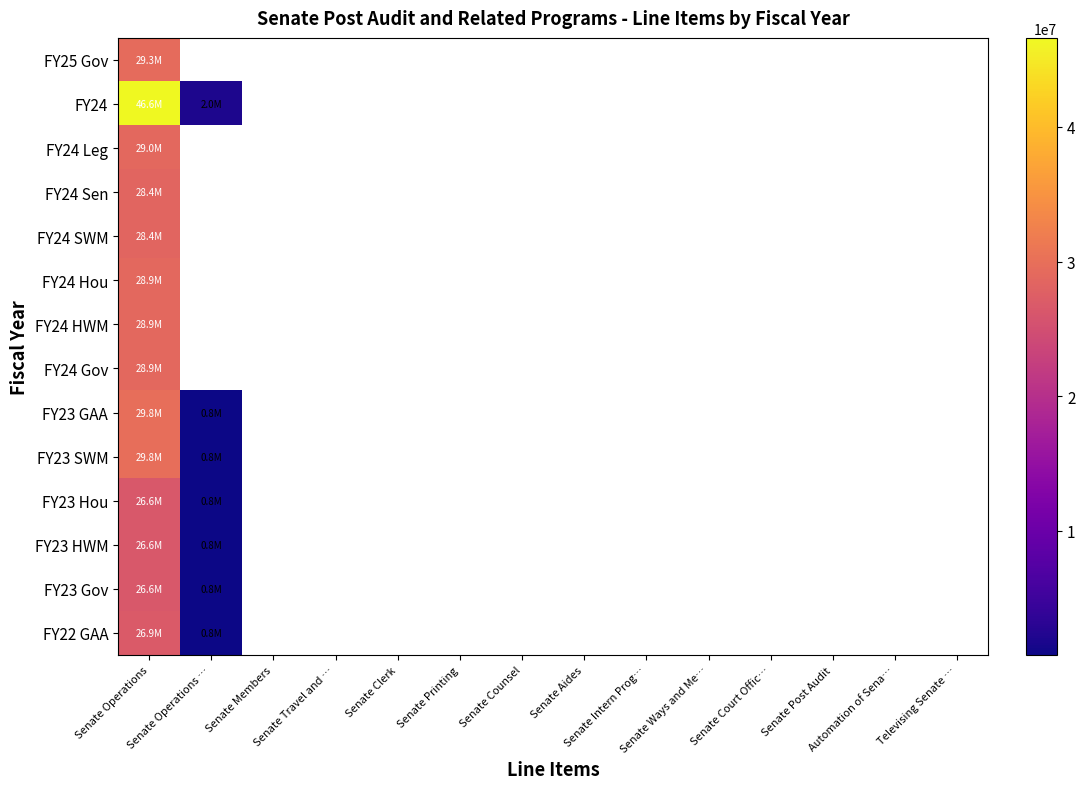

At which category does the chart reach its peak across all series?

Senate Operations